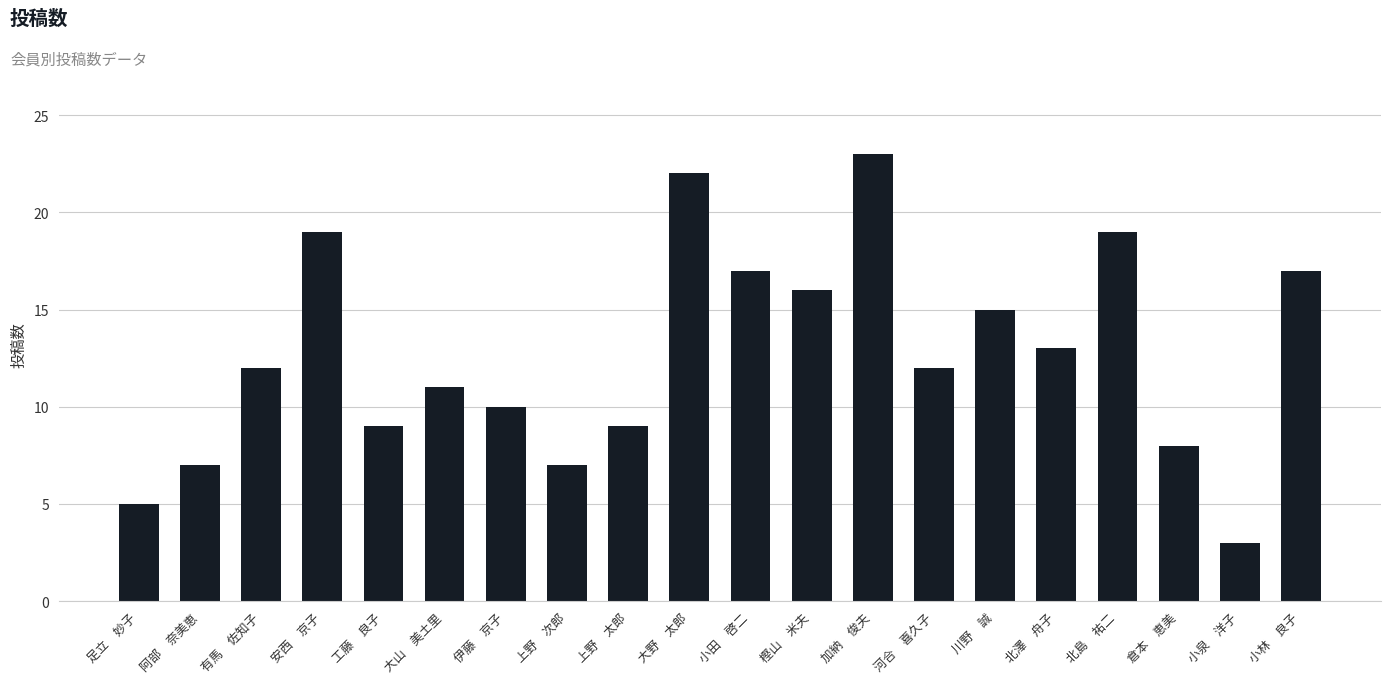

How many categories are shown in the chart?

20